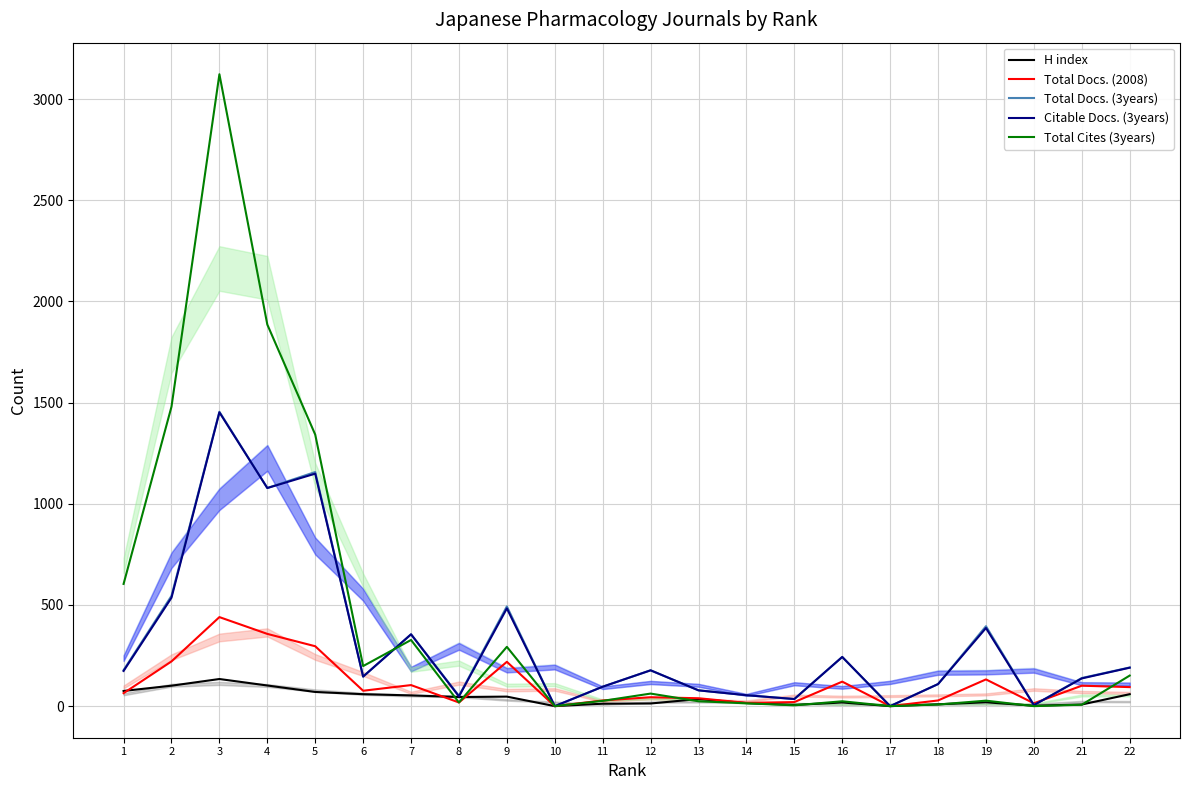

Between 4 and 2, which is larger?

4